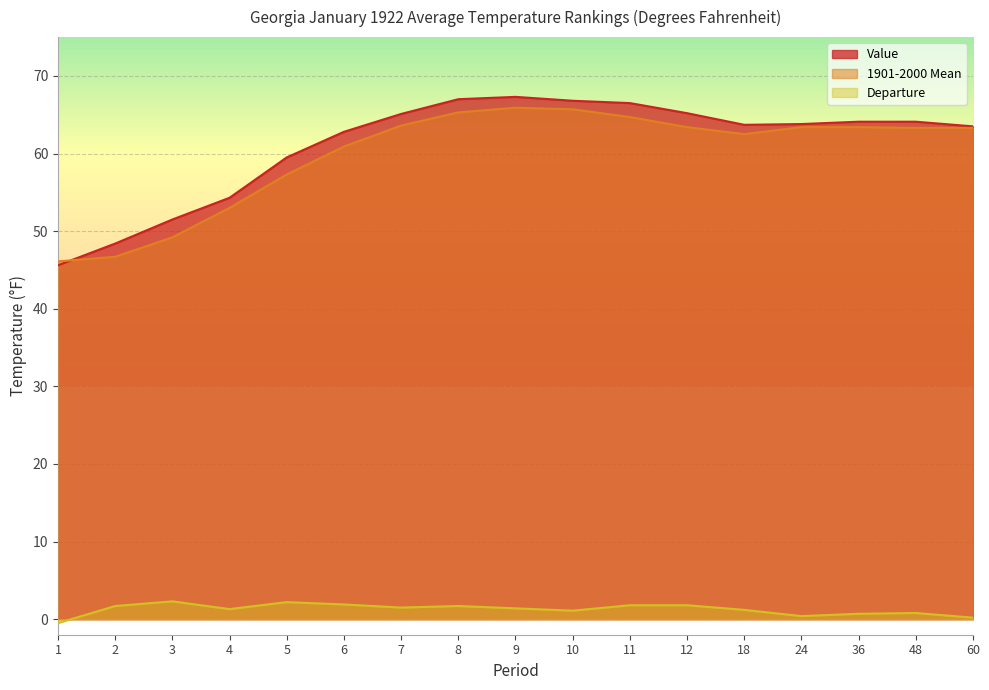

What is the sum of the 1901-2000 Mean values at 12 and 3?

112.6